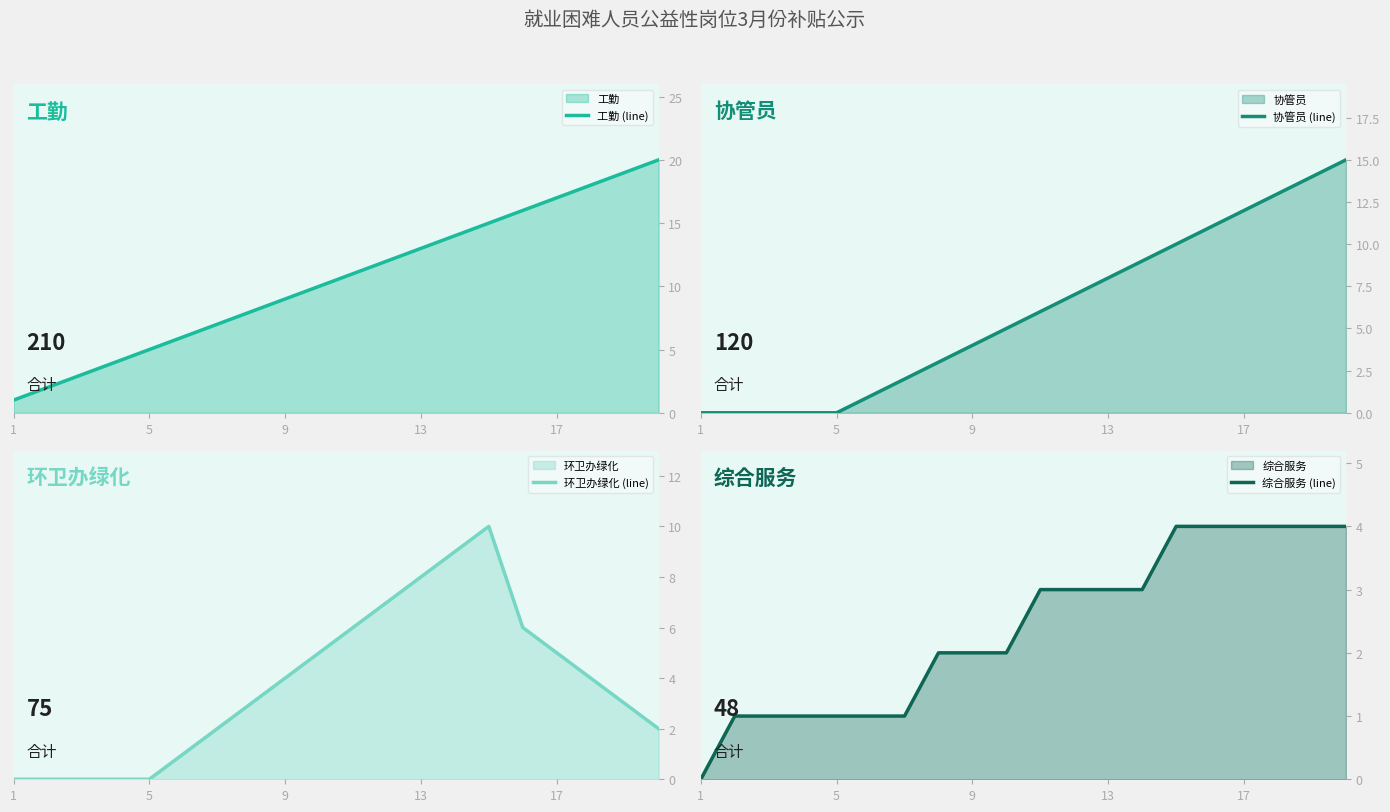

The value of 环卫办绿化 (line) at 19 is 2. True or false?

True